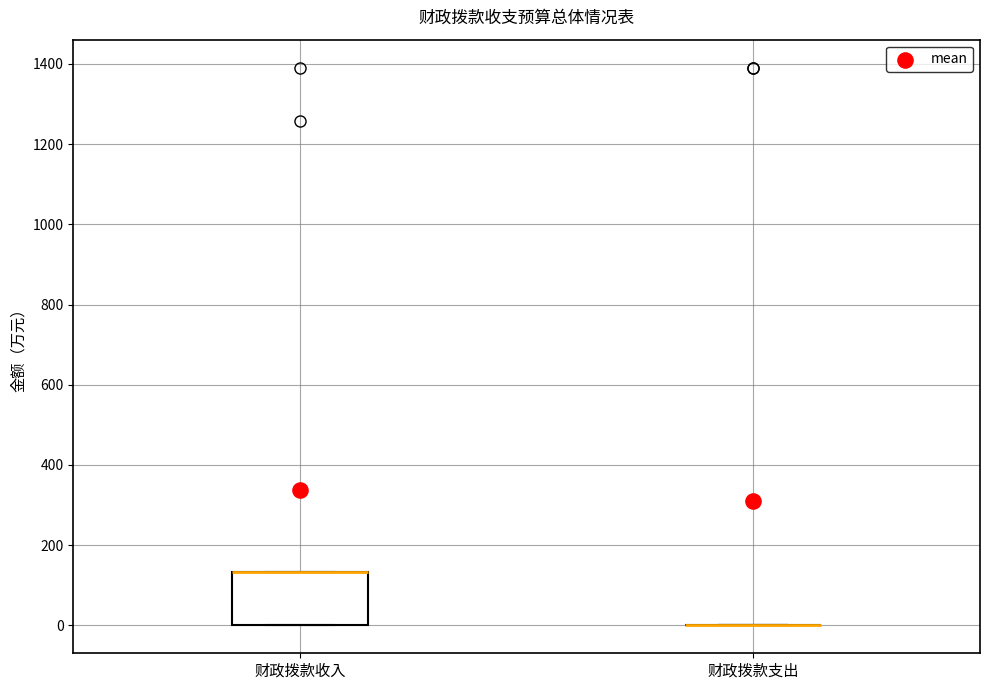

Which box is the tallest, from its lower edge to its upper edge?

财政拨款收入